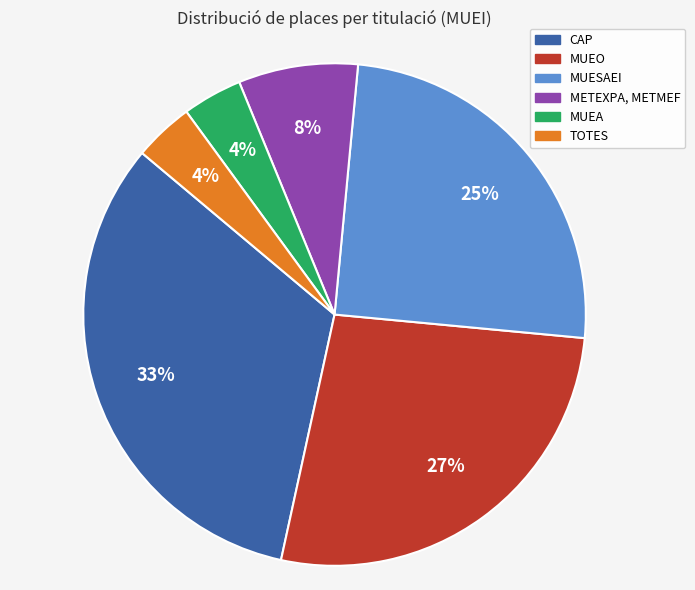

What is the largest slice in the pie chart?

CAP